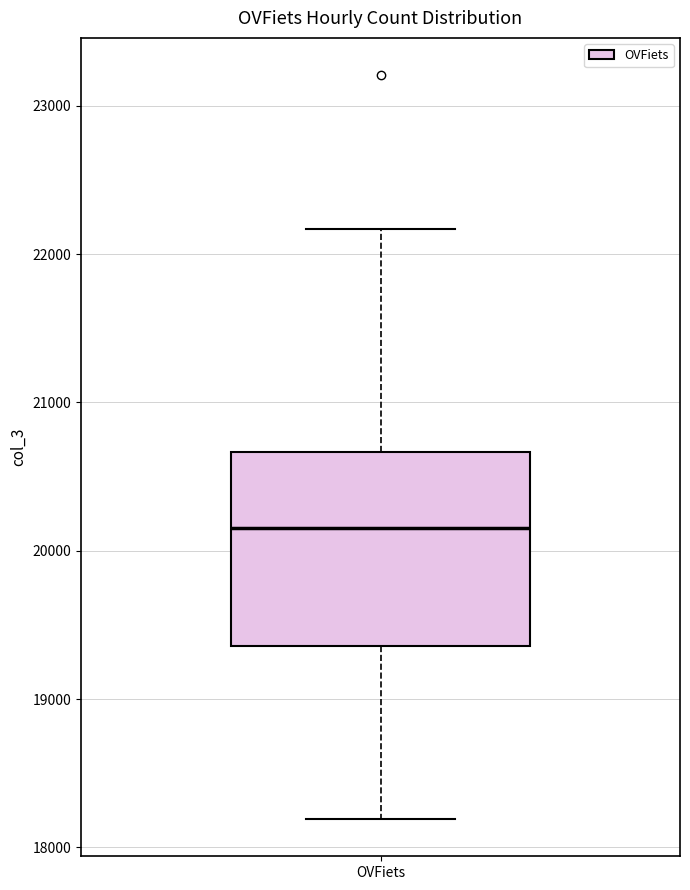

Read this box plot against the y-axis: the position of the median line, the range covered by the box, and the ends of both whiskers. The values are not printed on the chart, so give them approximately, as read against the axis.

median 20200, box 19400 to 20700, whiskers 18200 to 22200